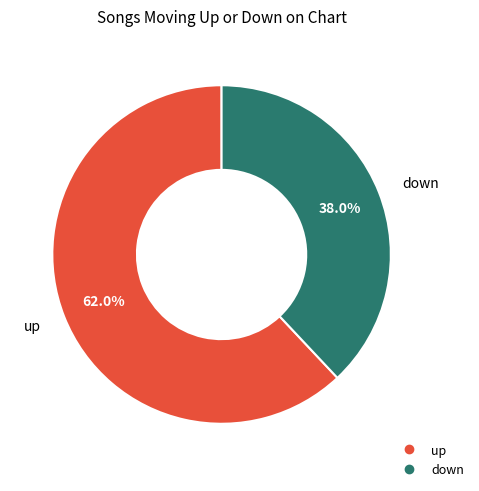

How many slices are in this pie chart?

2